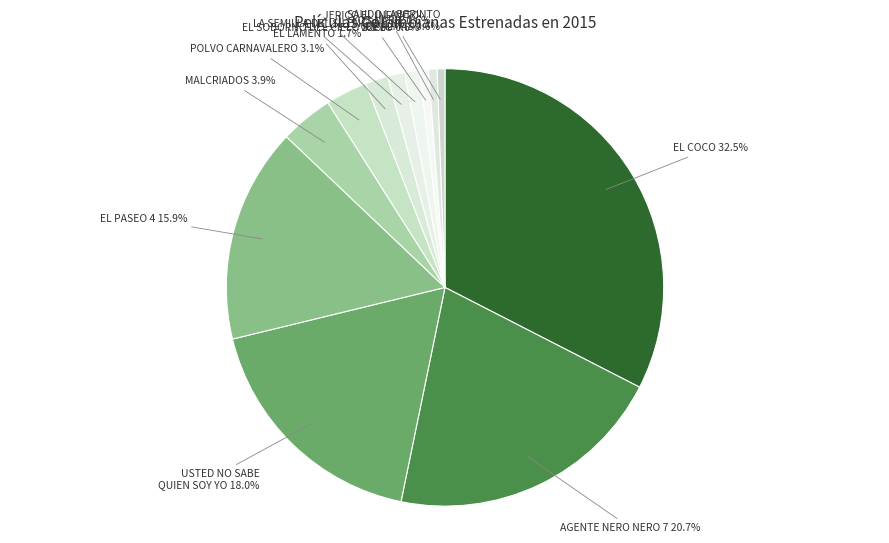

How many segments does this pie chart have?

12